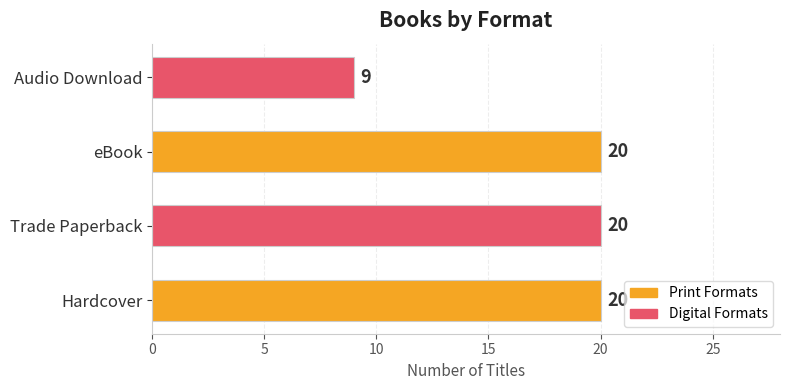

Are the bars horizontal?

Yes